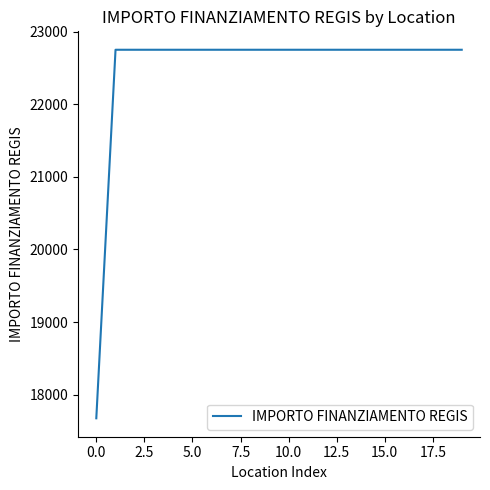

What is the maximum value shown in the chart?

22750.0